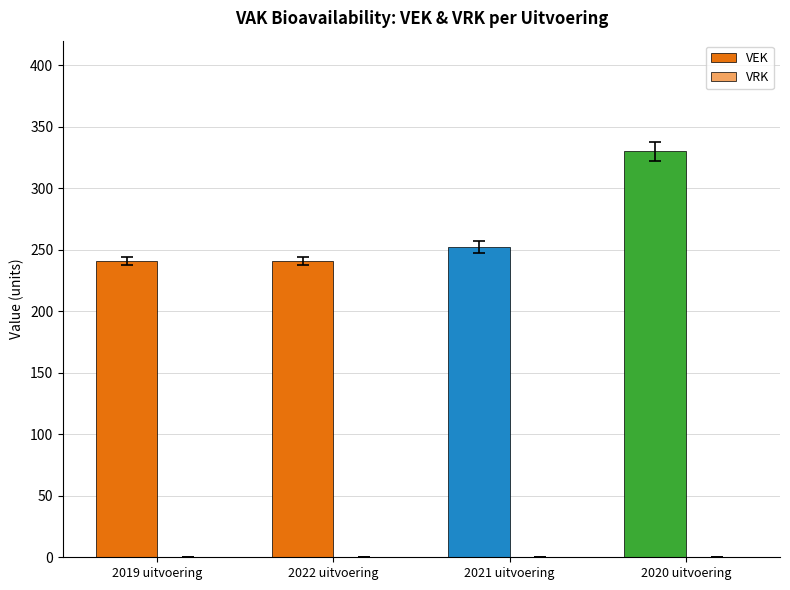

At which category does the chart reach its peak across all series?

2020 uitvoering